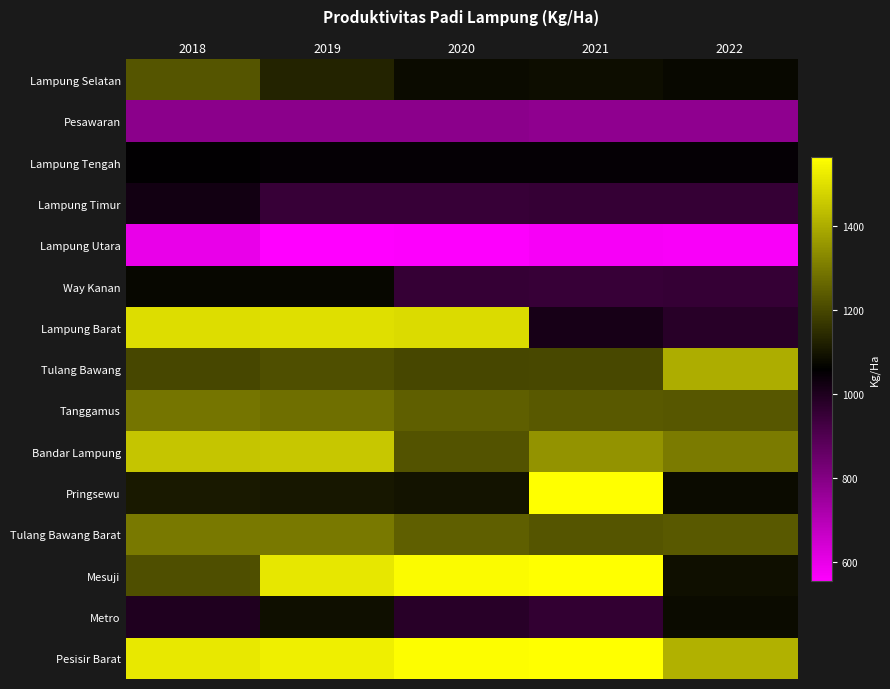

Reading left to right, what are all the values shown in this chart?

Lampung Selatan: 2018=1227	2019=1129	2020=1083	2021=1084	2022=1079
Pesawaran: 2018=786	2019=786	2020=786	2021=779	2022=779
Lampung Tengah: 2018=1052	2019=1051	2020=1051	2021=1050	2022=1049
Lampung Timur: 2018=1023	2019=950	2020=950	2021=954	2022=955
Lampung Utara: 2018=598	2019=554	2020=558	2021=571	2022=566
Way Kanan: 2018=1072	2019=1072	2020=955	2021=950	2022=953
Lampung Barat: 2018=1495	2019=1499	2020=1493	2021=1014	2022=980
Tulang Bawang: 2018=1199	2019=1216	2020=1201	2021=1202	2022=1403
Tanggamus: 2018=1289	2019=1277	2020=1248	2021=1236	2022=1233
Bandar Lampung: 2018=1450	2019=1451	2020=1223	2021=1350	2022=1303
Pringsewu: 2018=1110	2019=1106	2020=1096	2021=1562	2022=1081
Tulang Bawang Barat: 2018=1300	2019=1297	2020=1247	2021=1228	2022=1237
Mesuji: 2018=1217	2019=1515	2020=1556	2021=1562	2022=1088
Metro: 2018=1000	2019=1088	2020=979	2021=959	2022=1080
Pesisir Barat: 2018=1521	2019=1532	2020=1561	2021=1565	2022=1409